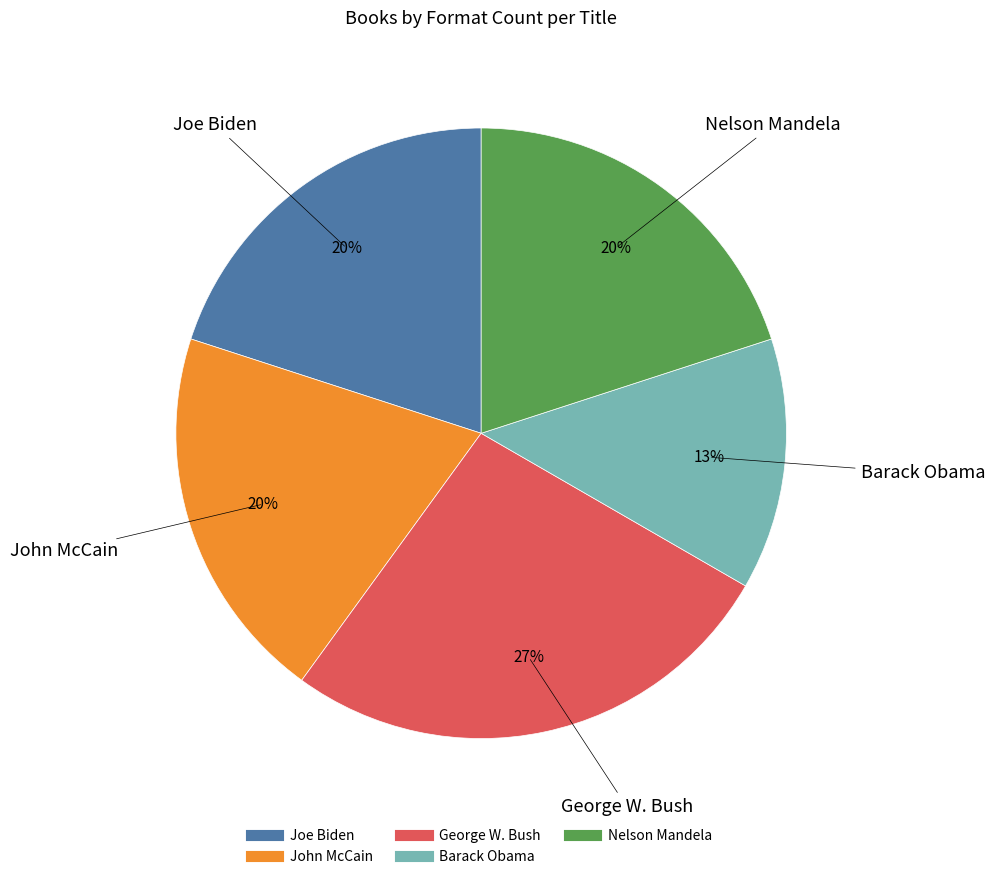

Approximately how many times larger is the value at Joe Biden compared to Nelson Mandela?

1.0